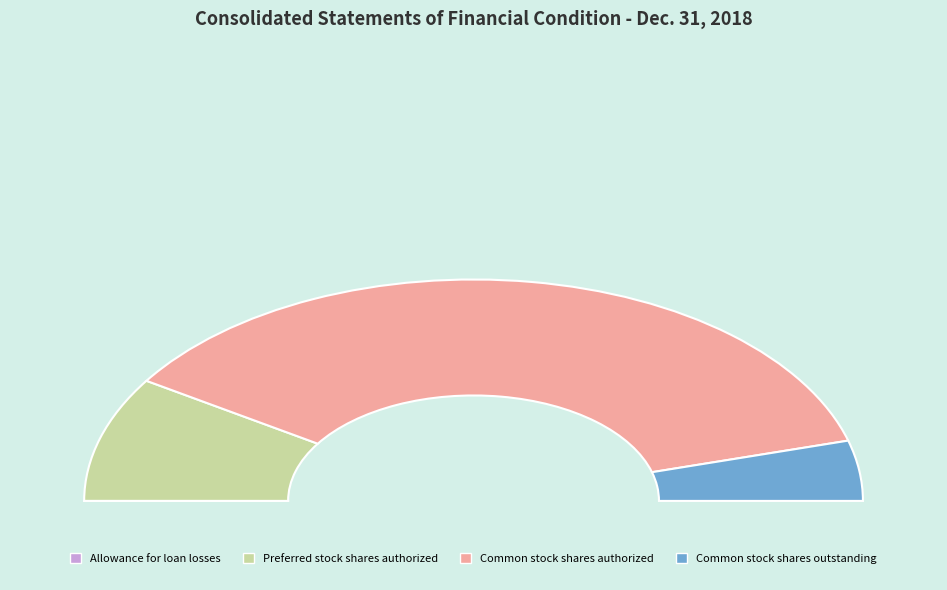

What is the largest slice in the pie chart?

Common stock shares authorized